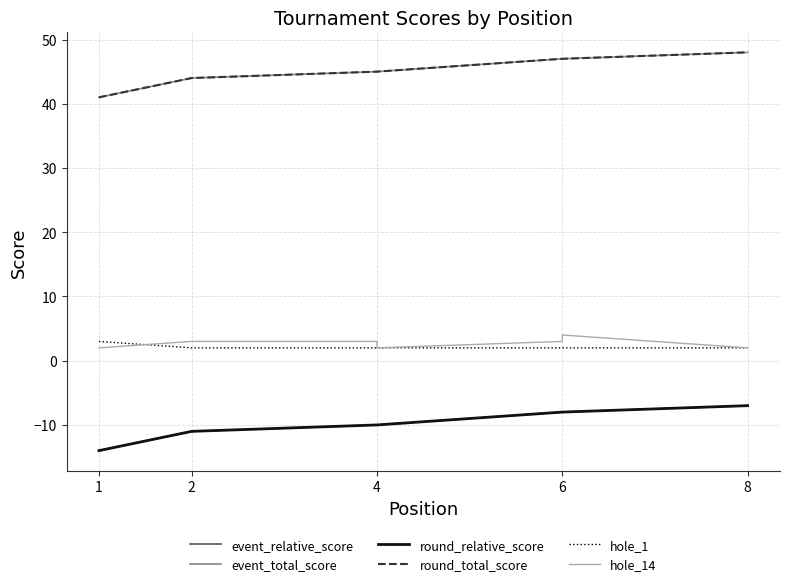

At 2, list the series in order from largest to smallest.

event_total_score, round_total_score, hole_14, hole_1, event_relative_score, round_relative_score